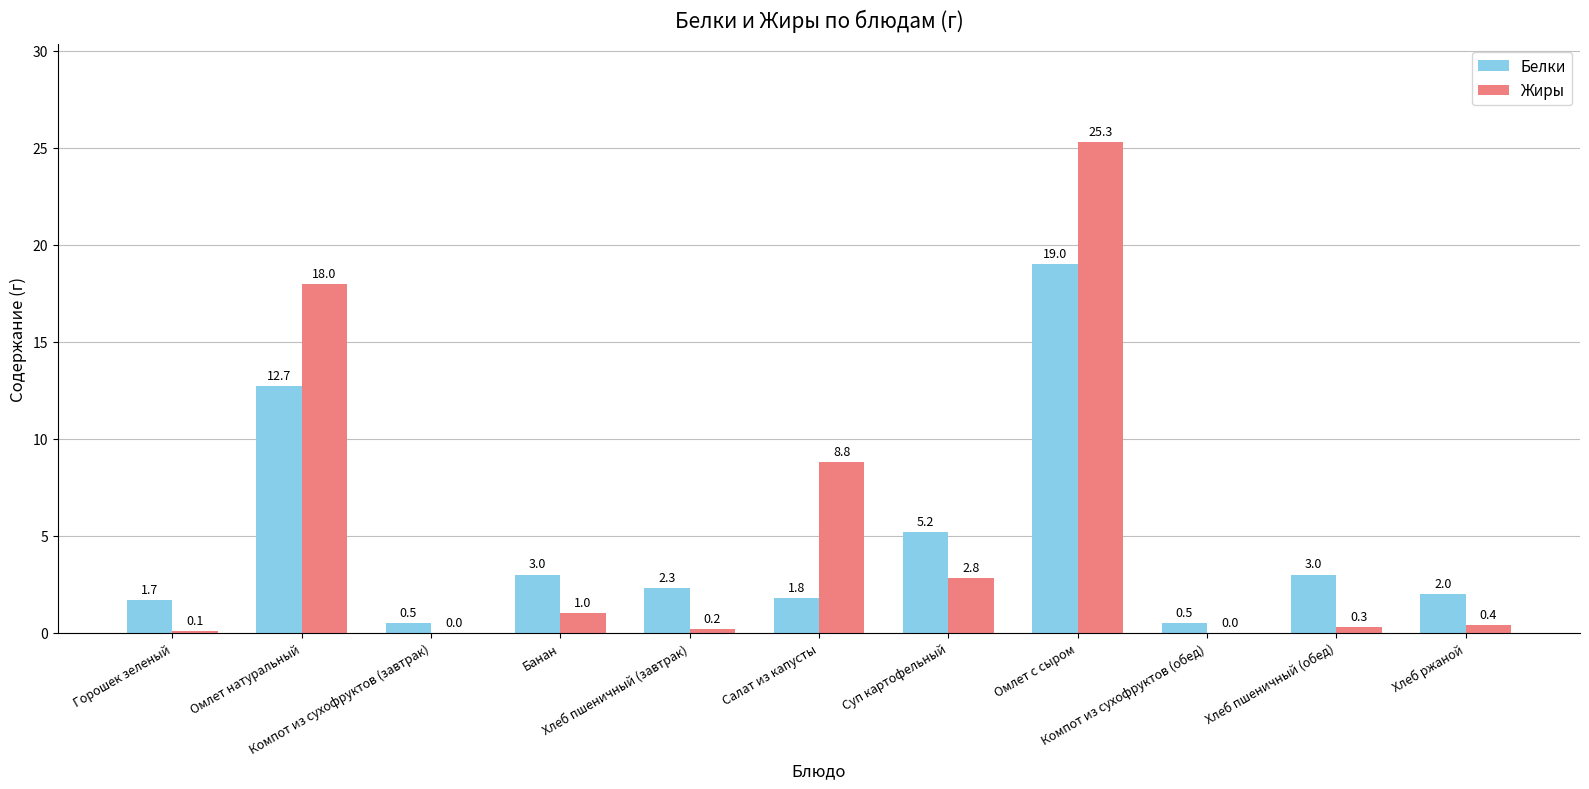

True or false: Белки has a value of 2.3 at Хлеб пшеничный (завтрак).

True